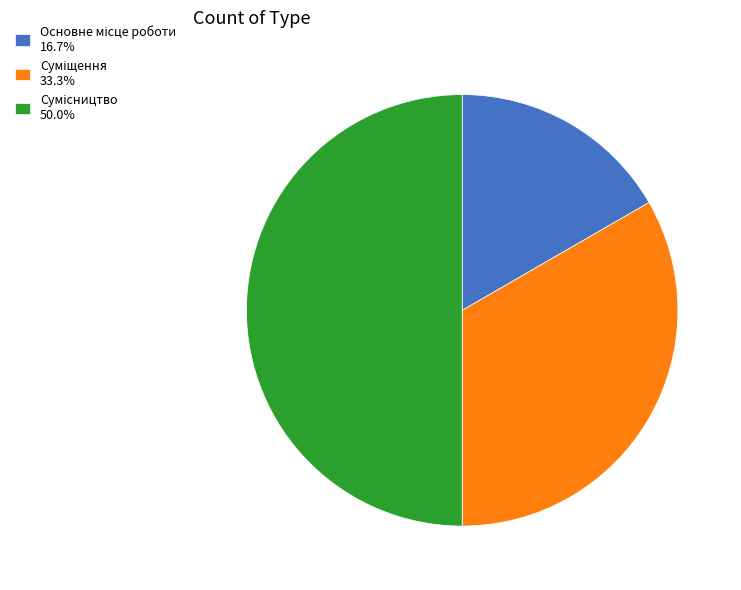

How many segments does this pie chart have?

3